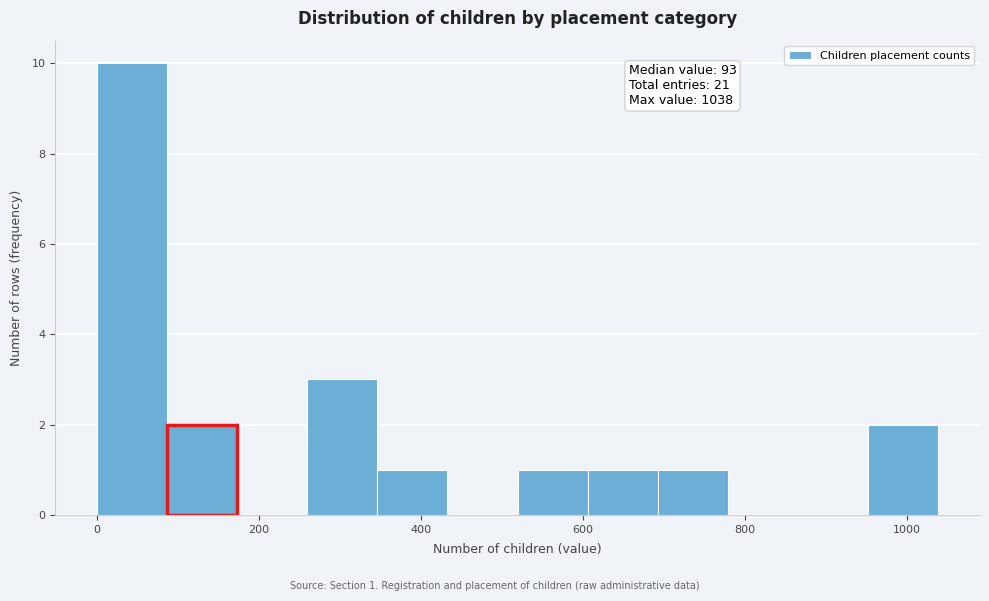

Which range on the x-axis has the tallest bar?

0 to 80